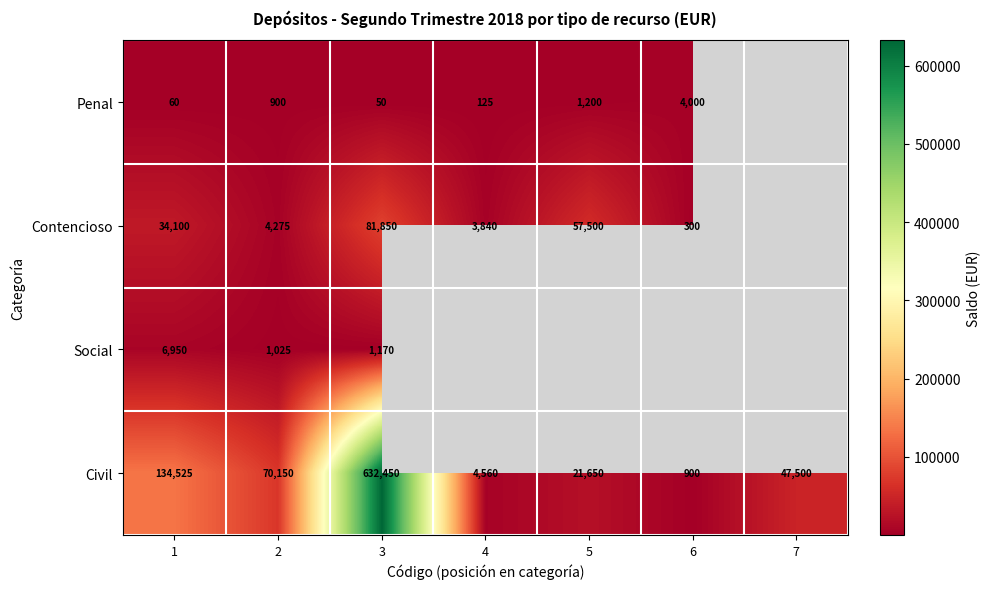

At which label does Civil reach its minimum?

6